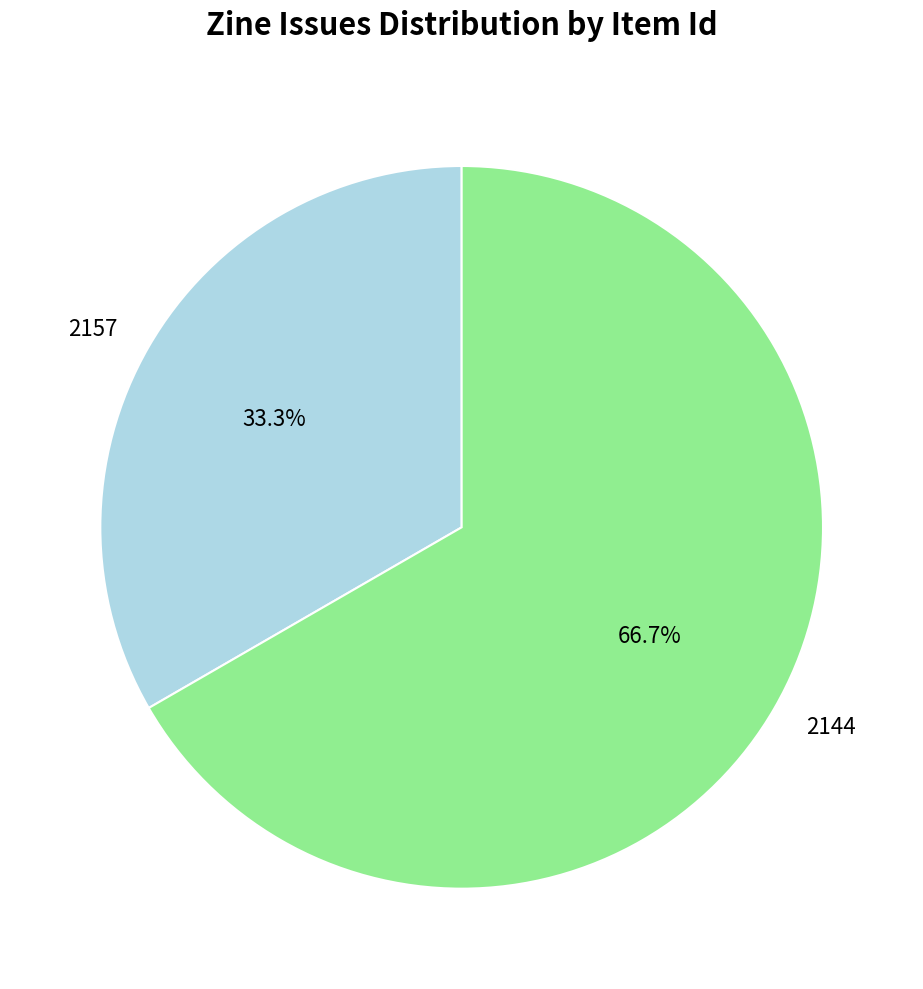

How many slices are in this pie chart?

2